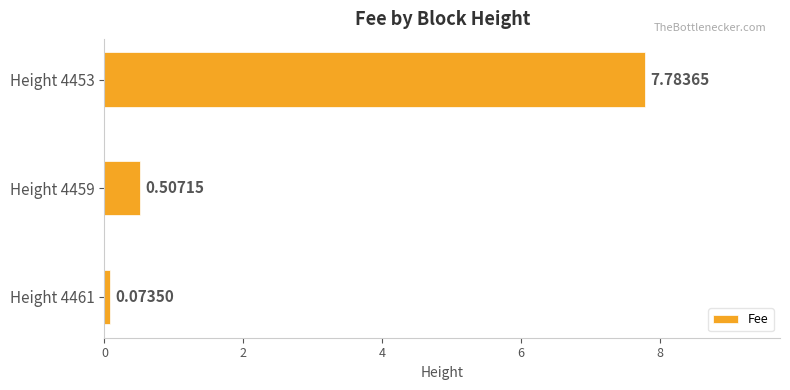

List the labels in order of value, smallest first.

Height 4461, Height 4459, Height 4453